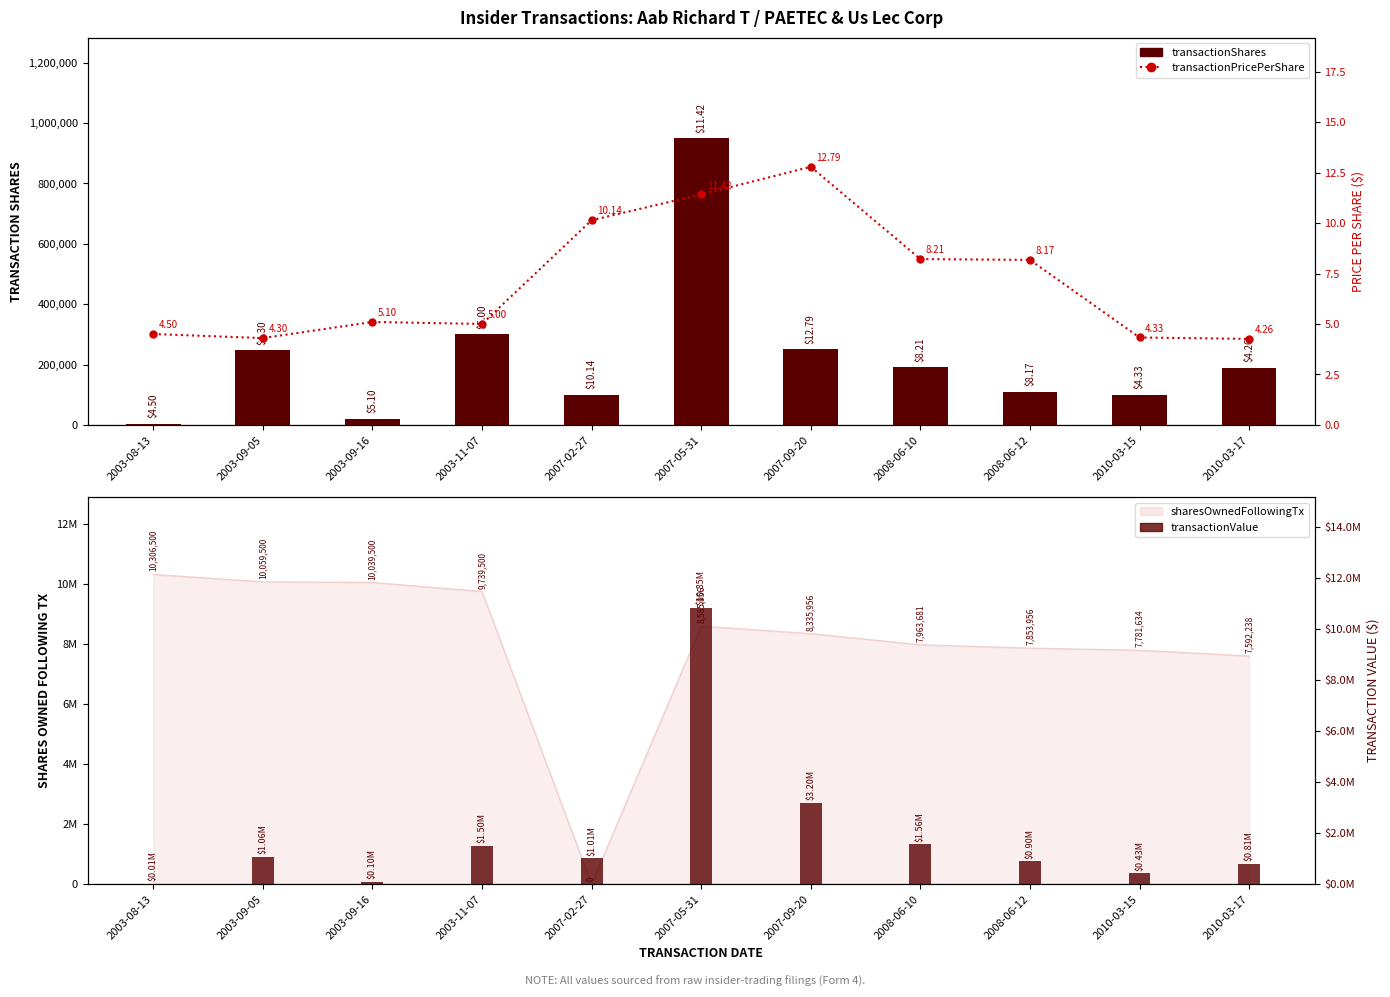

Reading left to right, what are all the values shown in this chart?

transactionShares: 3000.0	247000.0	20000.0	300000.0	100000.0	950000.0	250000.0	190275.0	109725.0	98822.0	189396.0
transactionPricePerShare: 4.5	4.3	5.1	5.0	10.1	11.4	12.8	8.2	8.2	4.3	4.3
transactionValue: 13500.0	1062100.0	102000.0	1500000.0	1014000.0	10846150.0	3196632.0	1563048.0	896877.0	427899.0	806748.0